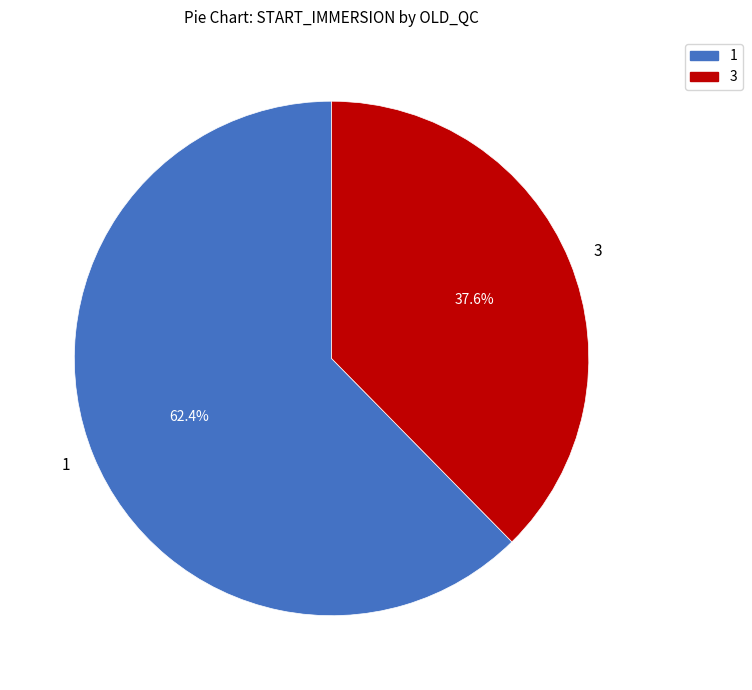

Rank the categories by value from lowest to highest.

3, 1